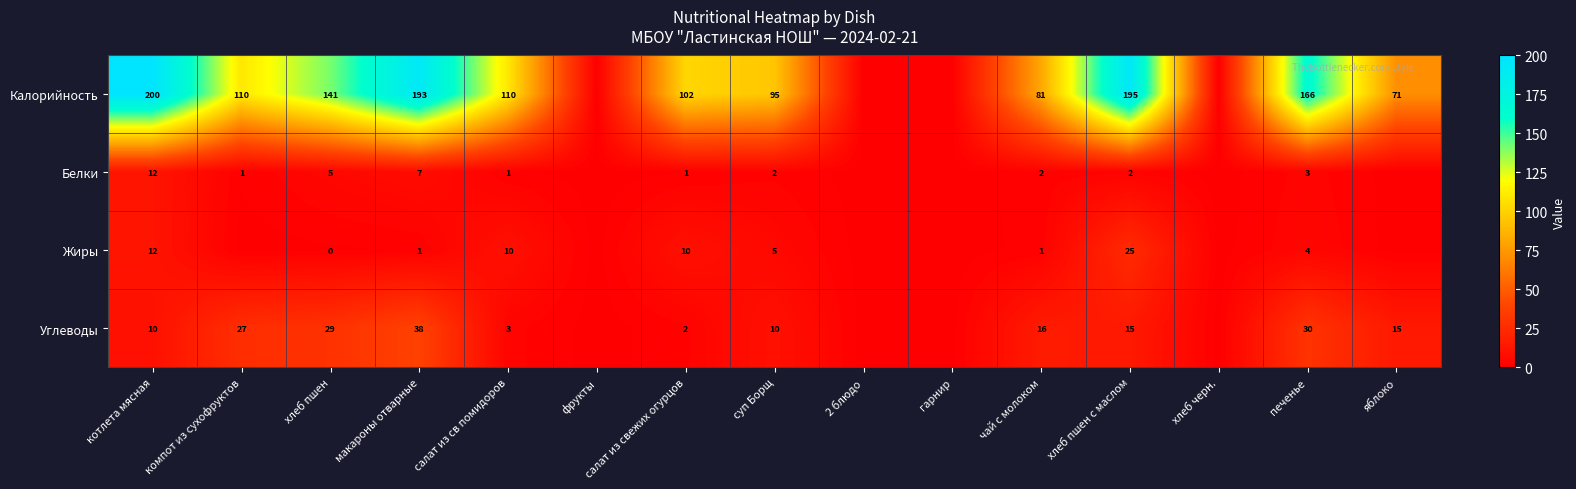

At how many categories does at least one series exceed 56?

11